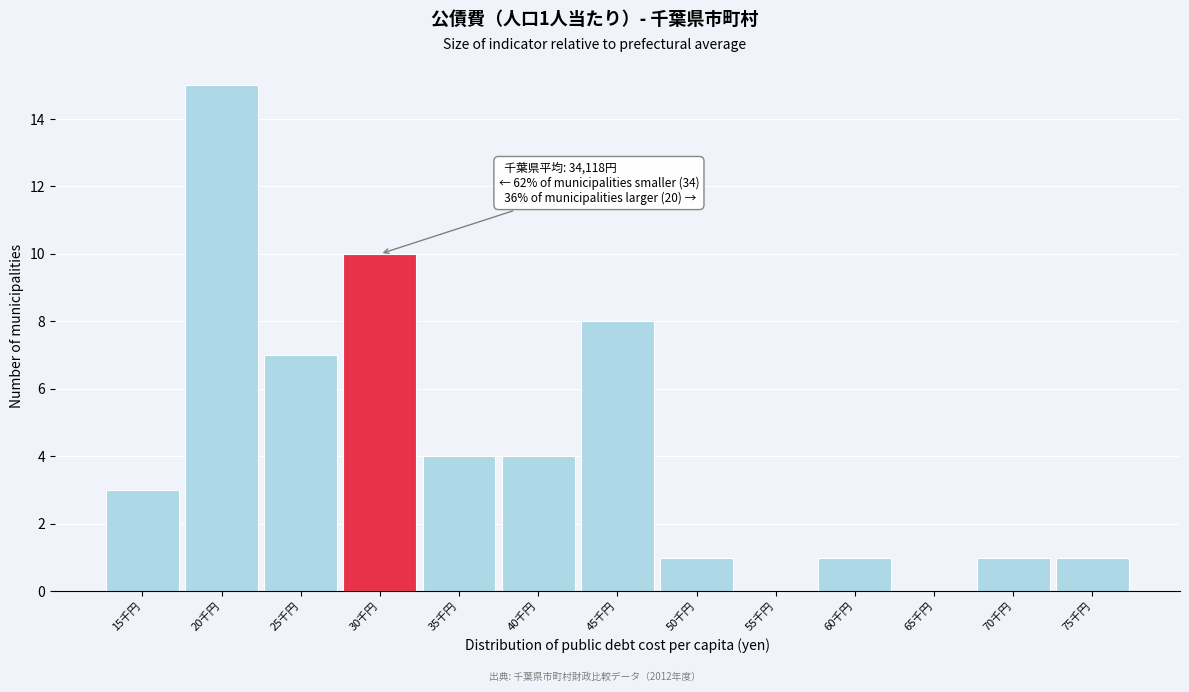

Reading left to right, extract all data points from this chart.

15千円=3	20千円=15	25千円=7	30千円=10	35千円=4	40千円=4	45千円=8	50千円=1	55千円=0	60千円=1	65千円=0	70千円=1	75千円=1